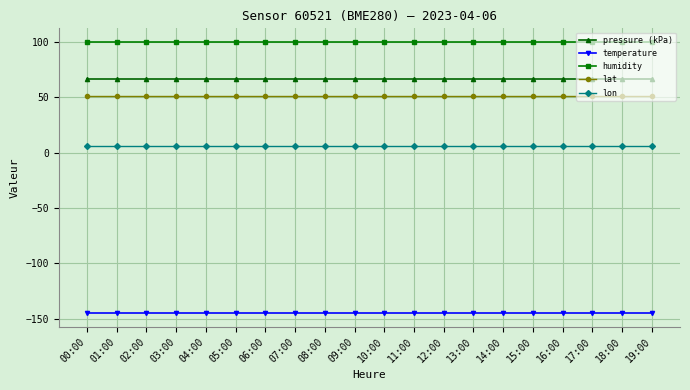

What is the maximum value for pressure (kPa)?

66.8